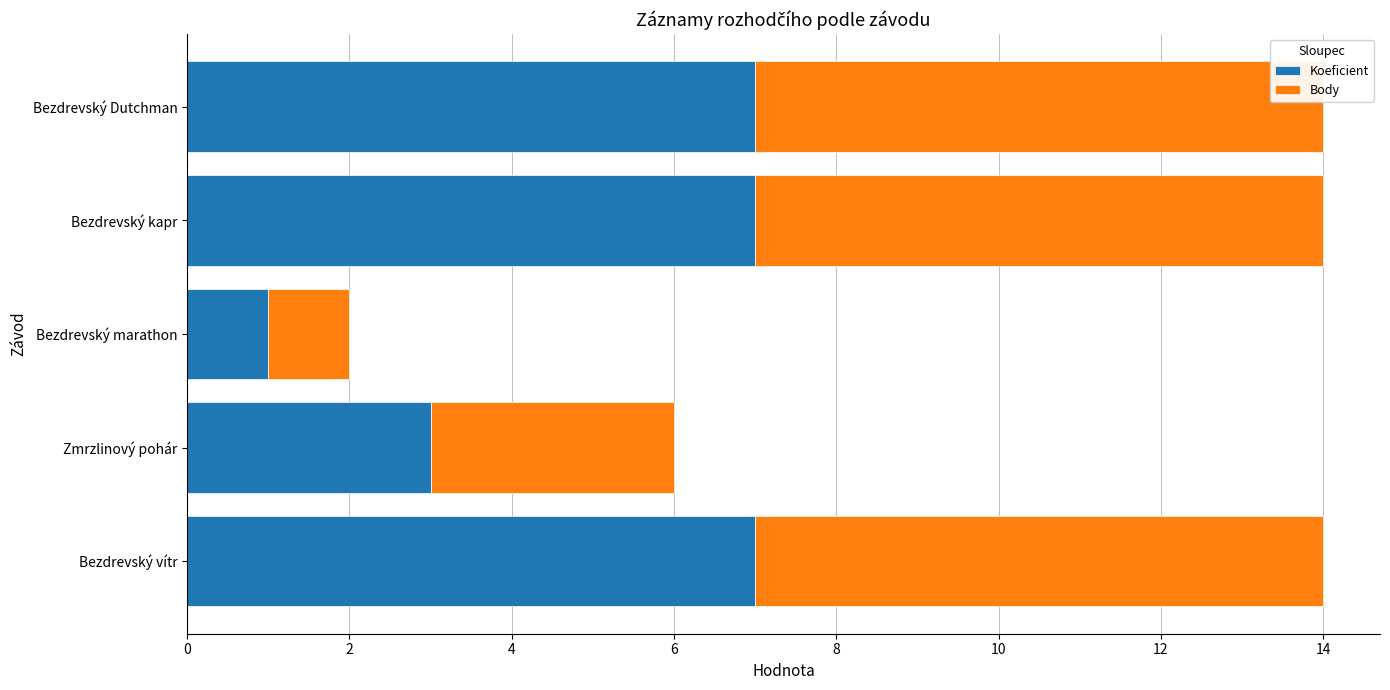

True or false: Koeficient has a value of 2 at Bezdrevský kapr.

False